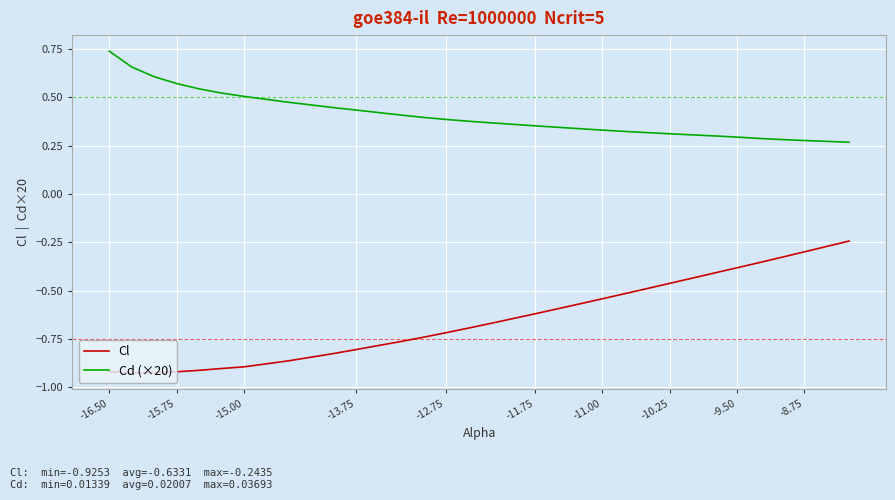

Which series has the largest total across all categories?

Cd (×20)